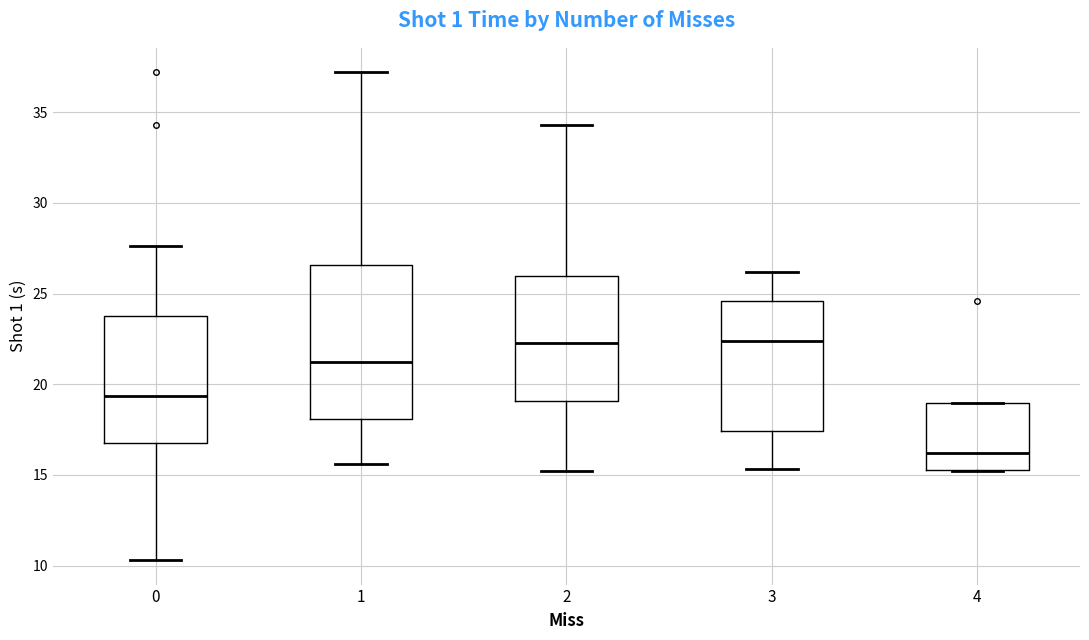

Reading left to right, read every box against the y-axis: the position of its median line, the range the box covers, and the ends of its whiskers. The values are not printed on the chart, so give them approximately, as read against the axis.

0: median 19.5, box 17.0 to 24.0, whiskers 10.5 to 27.5
1: median 21.0, box 18.0 to 26.5, whiskers 15.5 to 37.0
2: median 22.5, box 19.0 to 26.0, whiskers 15.0 to 34.5
3: median 22.5, box 17.5 to 24.5, whiskers 15.5 to 26.0
4: median 16.0, box 15.5 to 19.0, whiskers 15.0 to 19.0